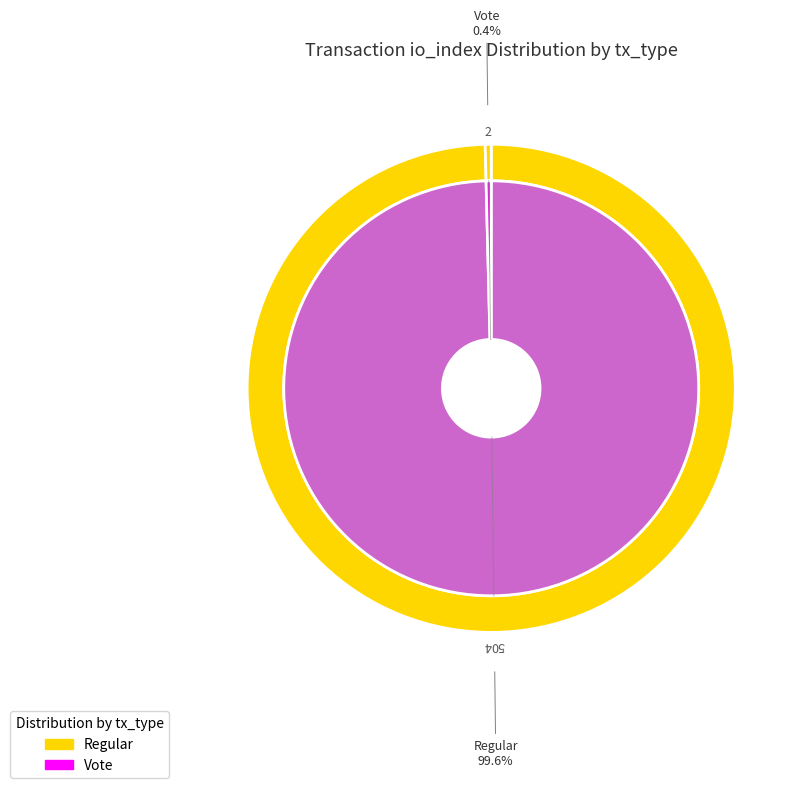

What portion of the pie excludes Regular?

0.4%